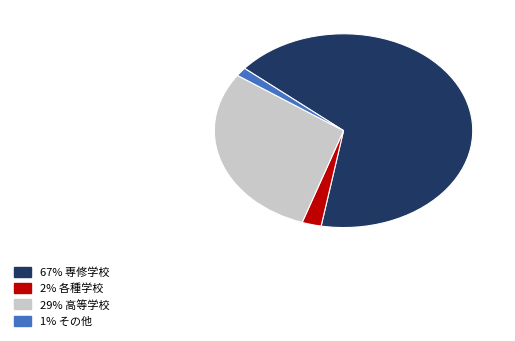

Is there any slice that represents more than half of the pie?

Yes